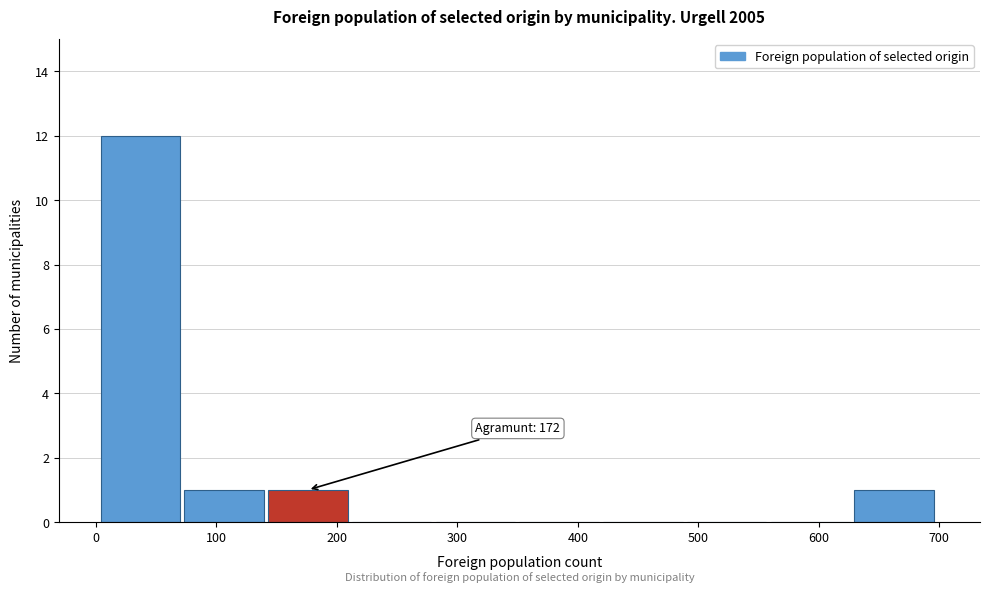

Over which range of the x-axis is the bar tallest?

0 to 70